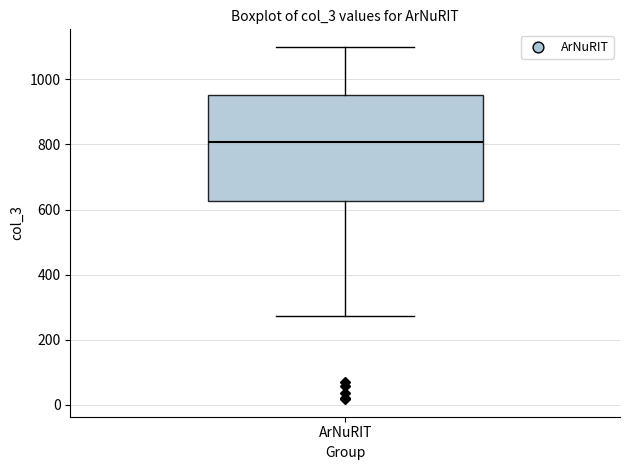

Read this box plot against the y-axis: the position of the median line, the range covered by the box, and the ends of both whiskers. The values are not printed on the chart, so give them approximately, as read against the axis.

median 800, box 620 to 960, whiskers 280 to 1100